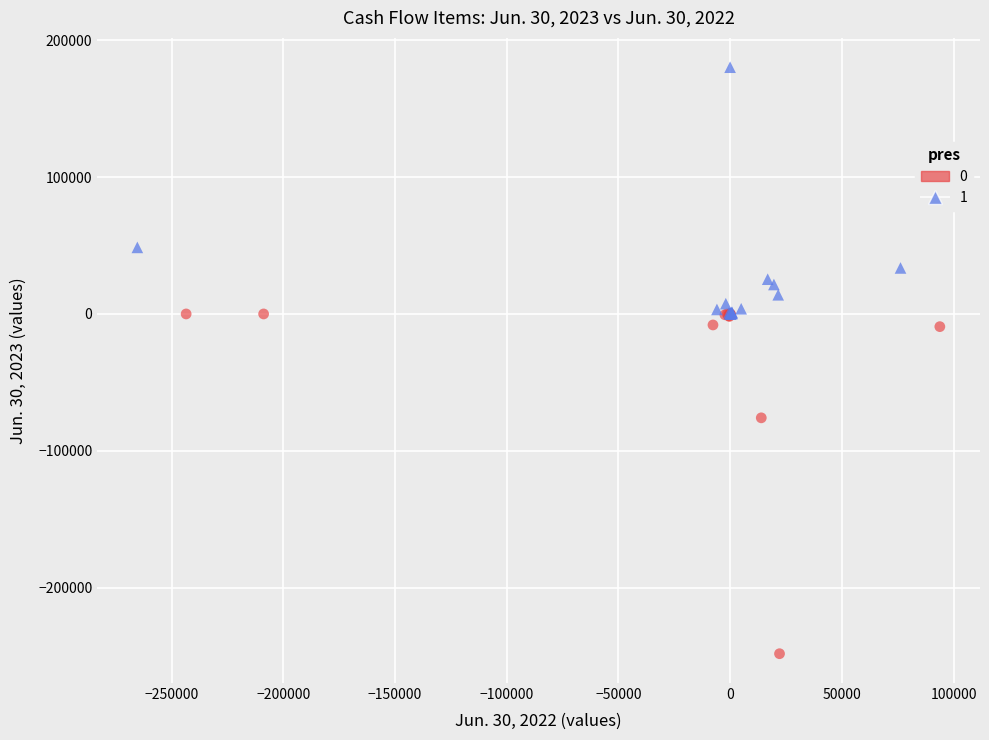

What are all the series names shown in the legend?

0, 1